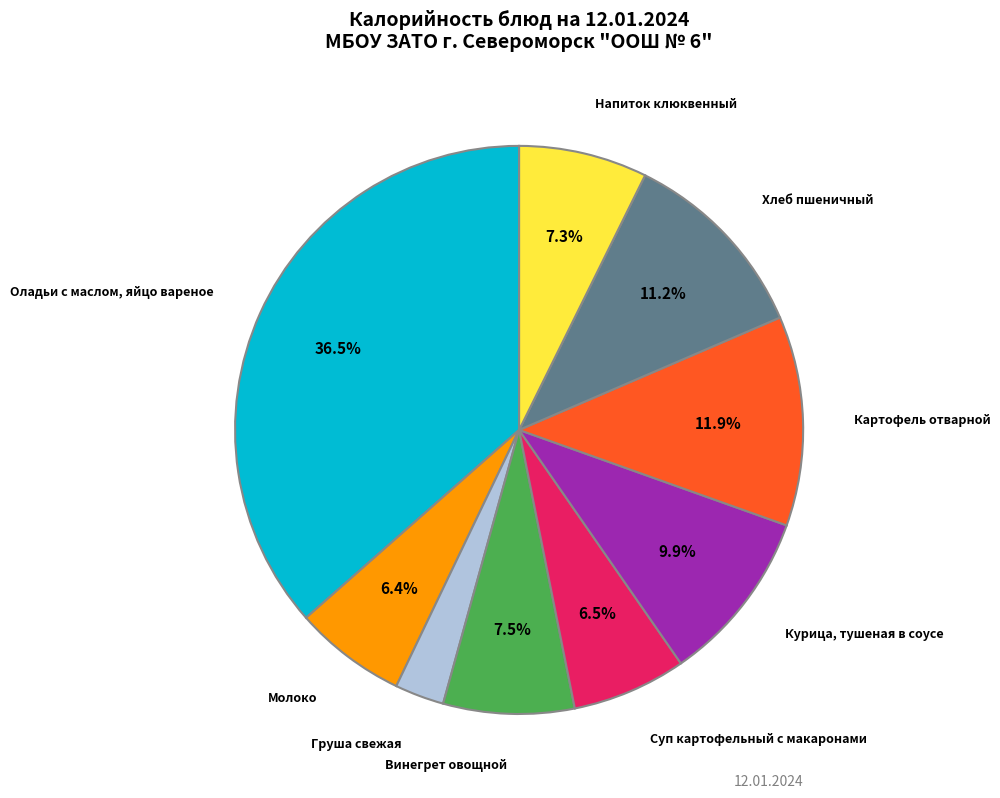

Which category has the smallest portion of the pie?

Груша свежая